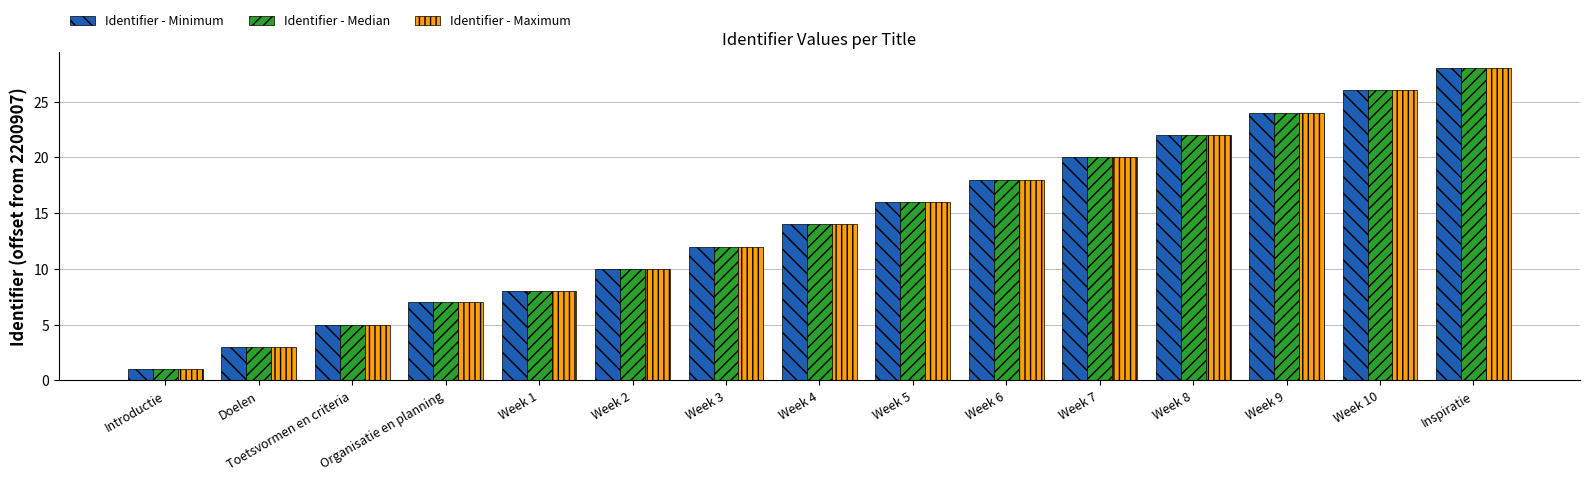

Reading left to right, extract all data points from this chart.

Identifier - Minimum: Introductie=1	Doelen=3	Toetsvormen en criteria=5	Organisatie en planning=7	Week 1=8	Week 2=10	Week 3=12	Week 4=14	Week 5=16	Week 6=18	Week 7=20	Week 8=22	Week 9=24	Week 10=26	Inspiratie=28
Identifier - Median: Introductie=1	Doelen=3	Toetsvormen en criteria=5	Organisatie en planning=7	Week 1=8	Week 2=10	Week 3=12	Week 4=14	Week 5=16	Week 6=18	Week 7=20	Week 8=22	Week 9=24	Week 10=26	Inspiratie=28
Identifier - Maximum: Introductie=1	Doelen=3	Toetsvormen en criteria=5	Organisatie en planning=7	Week 1=8	Week 2=10	Week 3=12	Week 4=14	Week 5=16	Week 6=18	Week 7=20	Week 8=22	Week 9=24	Week 10=26	Inspiratie=28